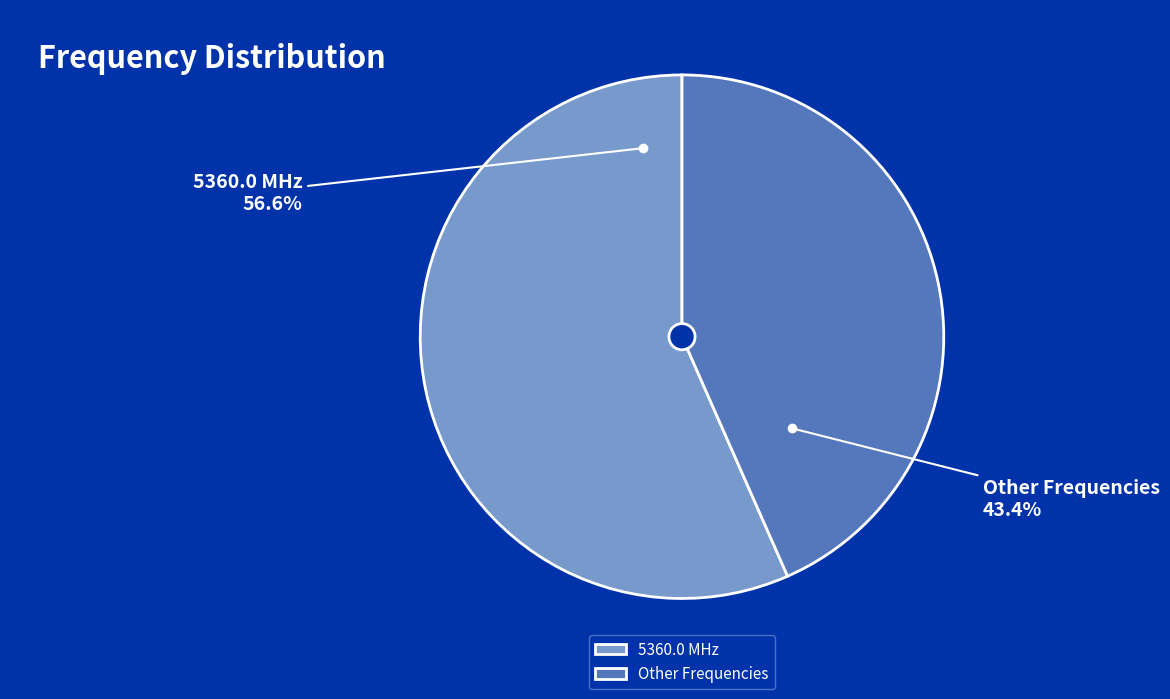

What is the largest slice in the pie chart?

5360.0 MHz